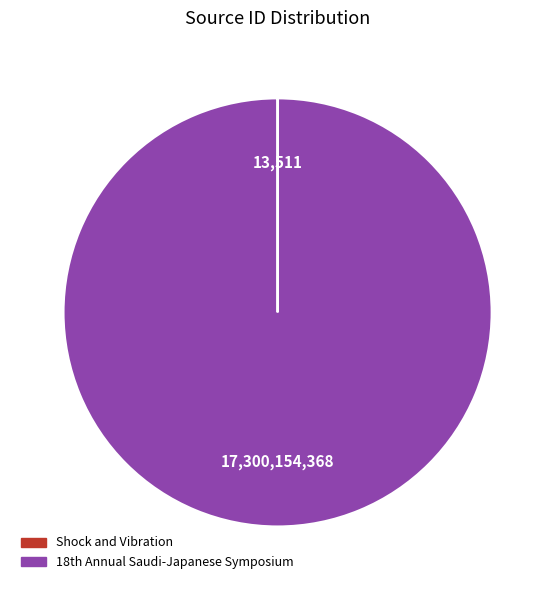

Does any single category account for the majority?

Yes